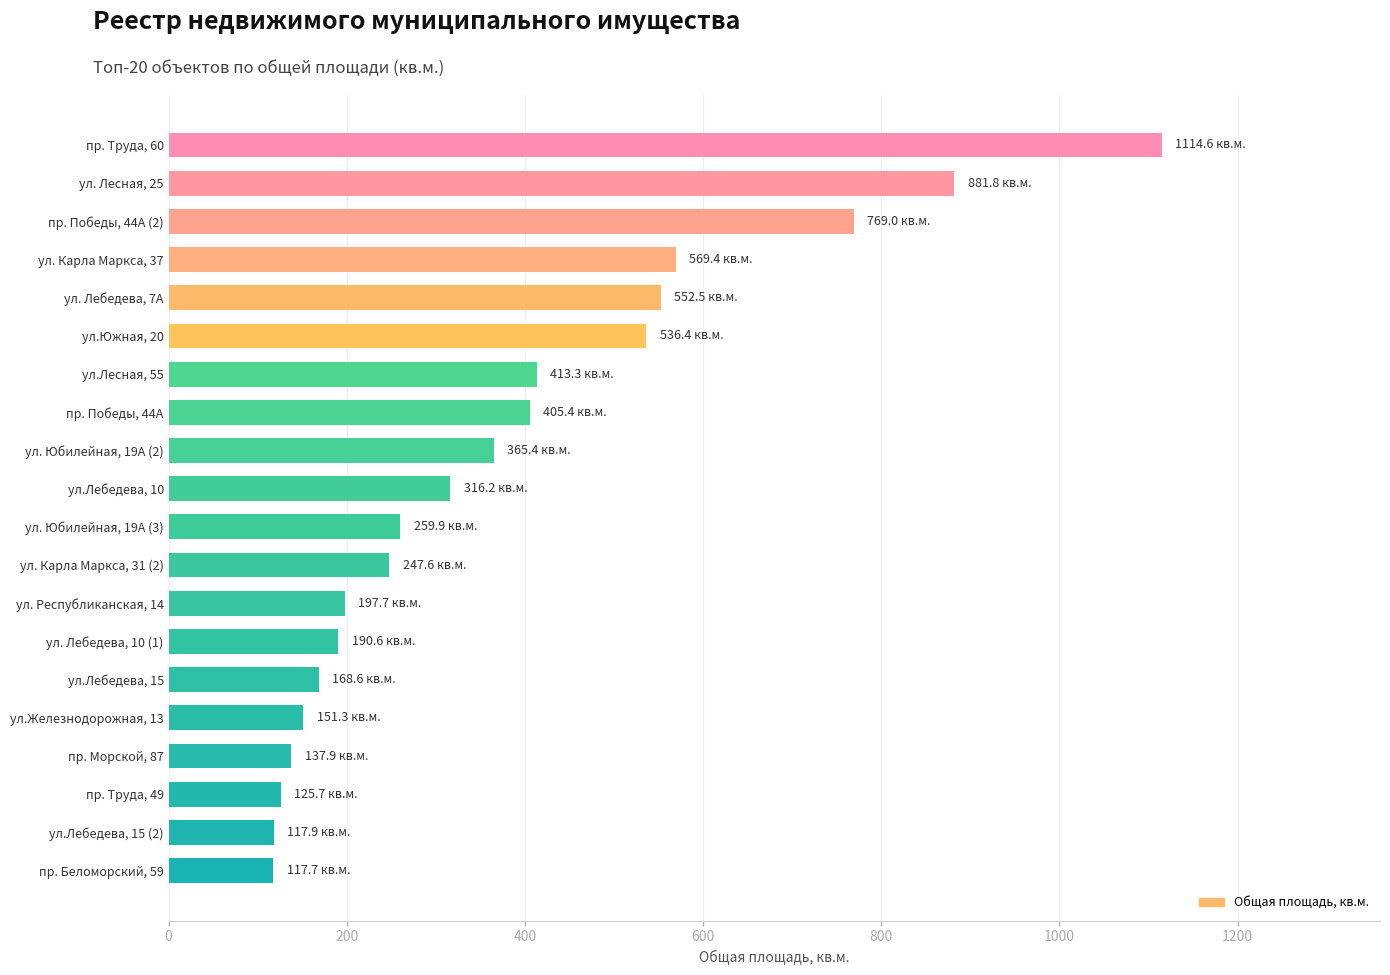

The value at ул. Юбилейная, 19А (3) is 259.9. True or false?

True